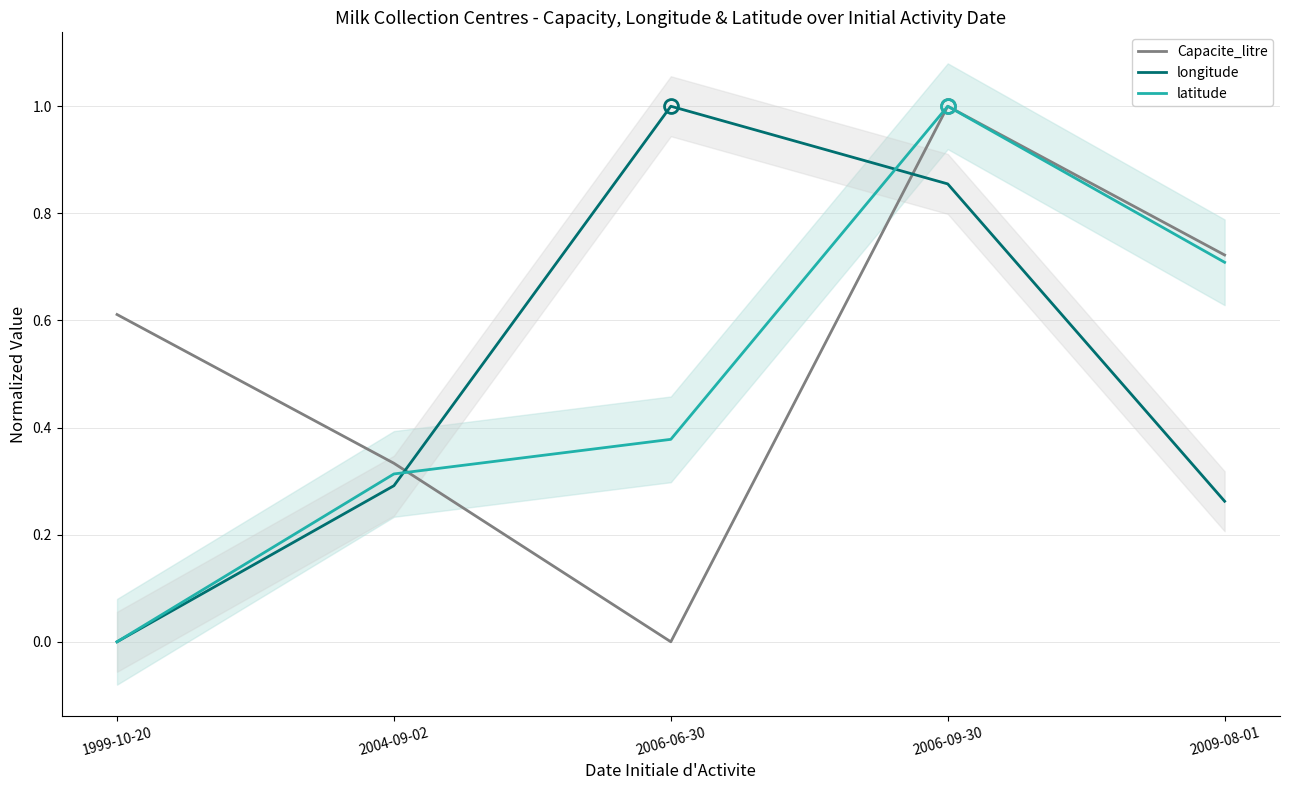

At which category does longitude reach its first local peak?

2006-06-30